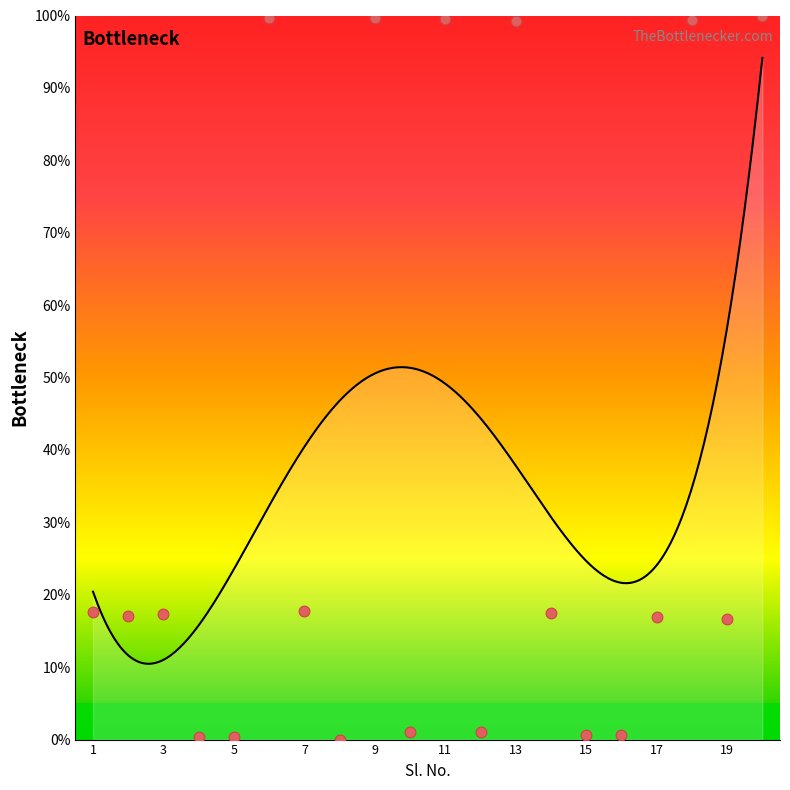

Which has a higher value, 6 or 12?

6